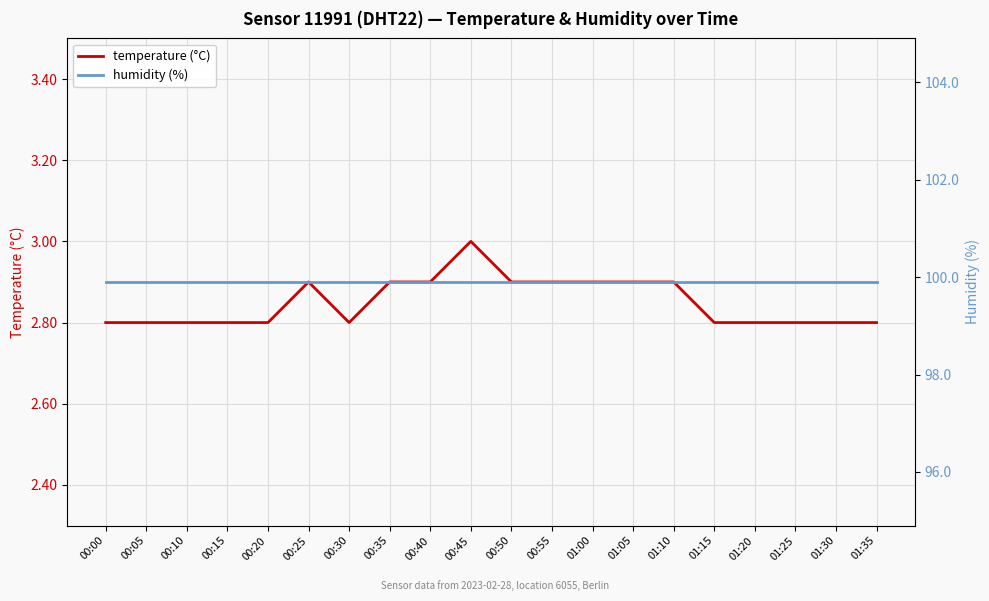

How many lines are shown in the chart?

2